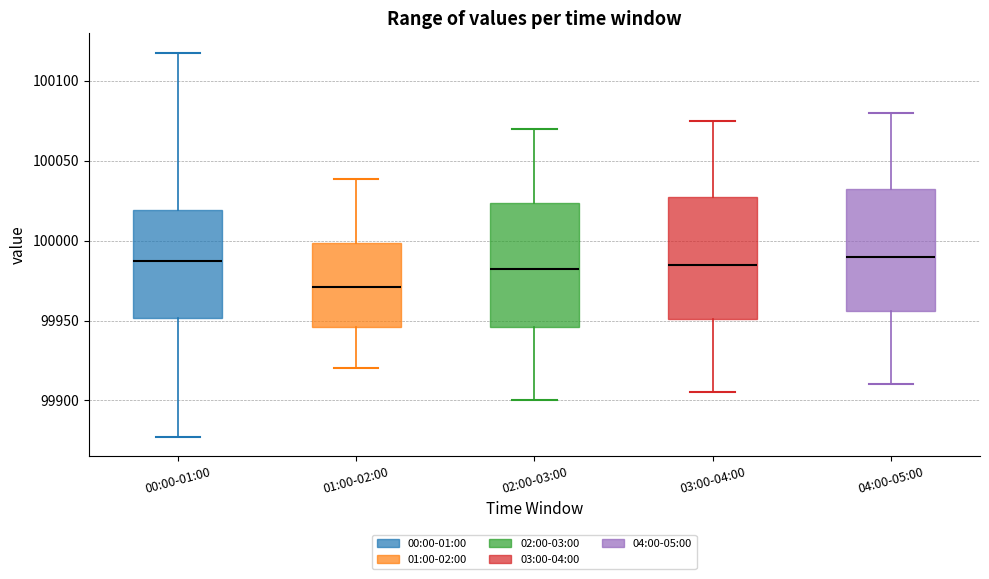

Reading left to right, transcribe this box plot: for each box, give where its median line is, the range the box spans, and where its two whiskers end, as read against the y-axis. The values are not printed on the chart, so give them approximately, as read against the axis.

00:00-01:00: median 99985, box 99950 to 100020, whiskers 99875 to 100120
01:00-02:00: median 99970, box 99945 to 100000, whiskers 99920 to 100040
02:00-03:00: median 99985, box 99945 to 100025, whiskers 99900 to 100070
03:00-04:00: median 99985, box 99950 to 100030, whiskers 99905 to 100075
04:00-05:00: median 99990, box 99955 to 100035, whiskers 99910 to 100080